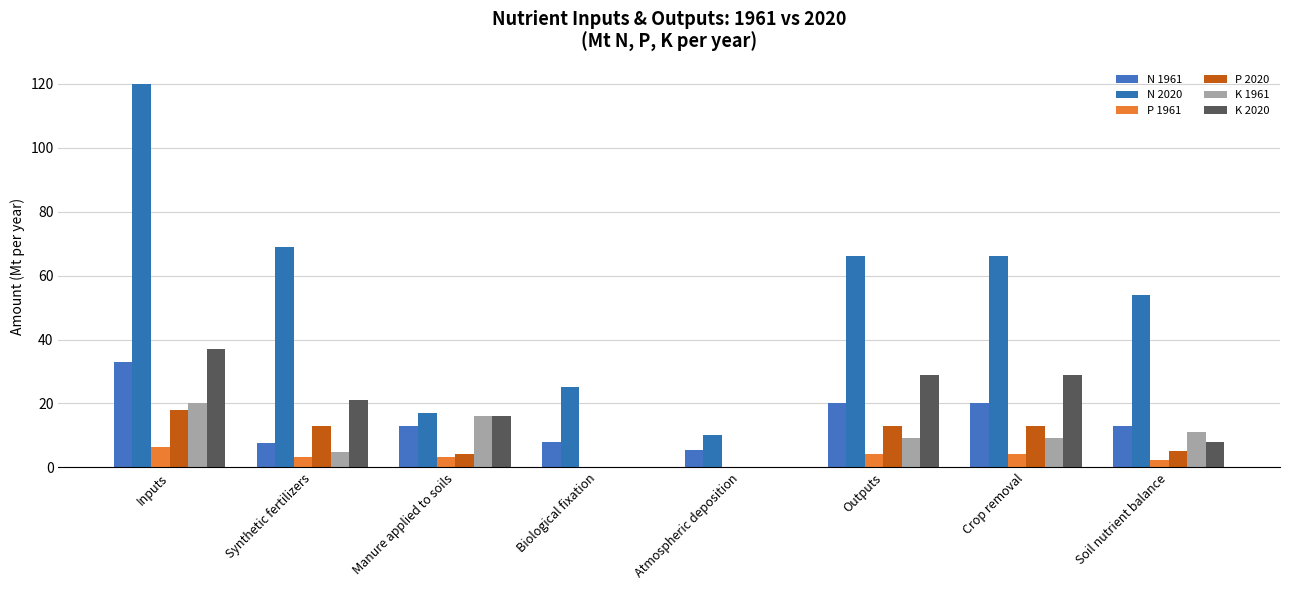

True or false: P 1961 has a value of 6.5 at Inputs.

True